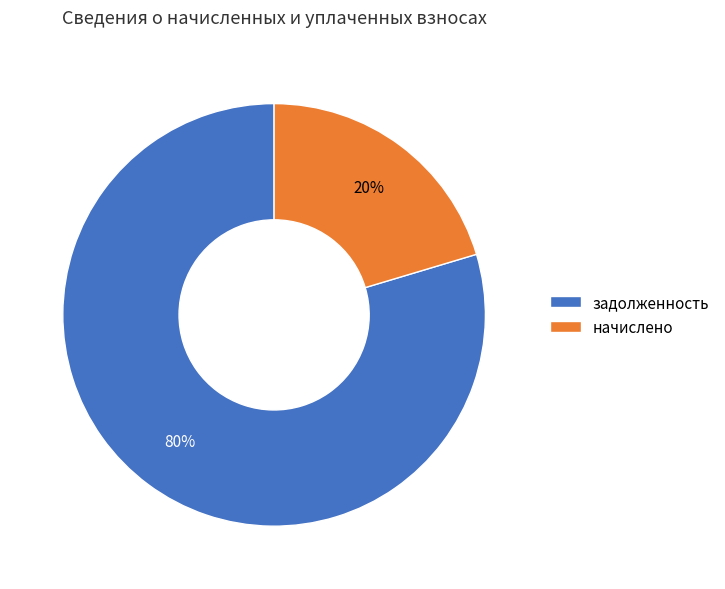

Rank the categories by value from highest to lowest.

задолженность, начислено